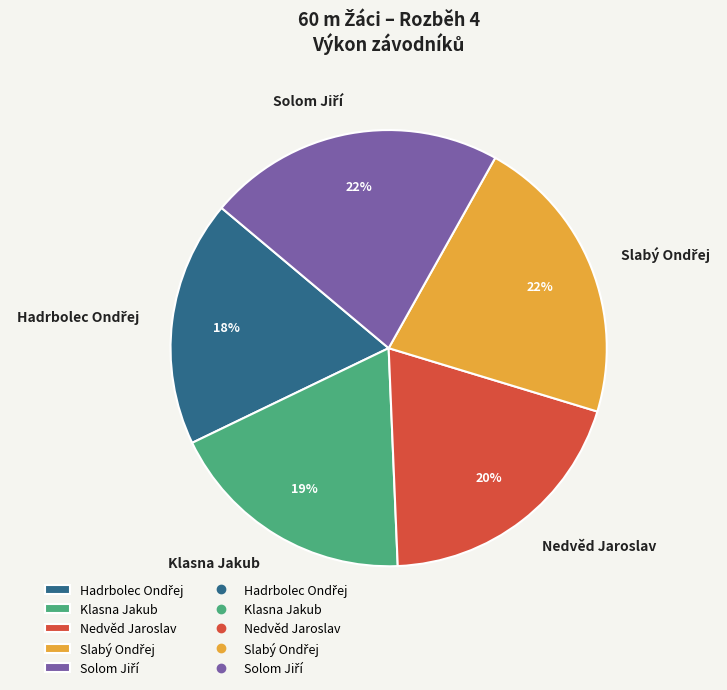

Is it true that Nedvěd Jaroslav is 20% of the pie?

True